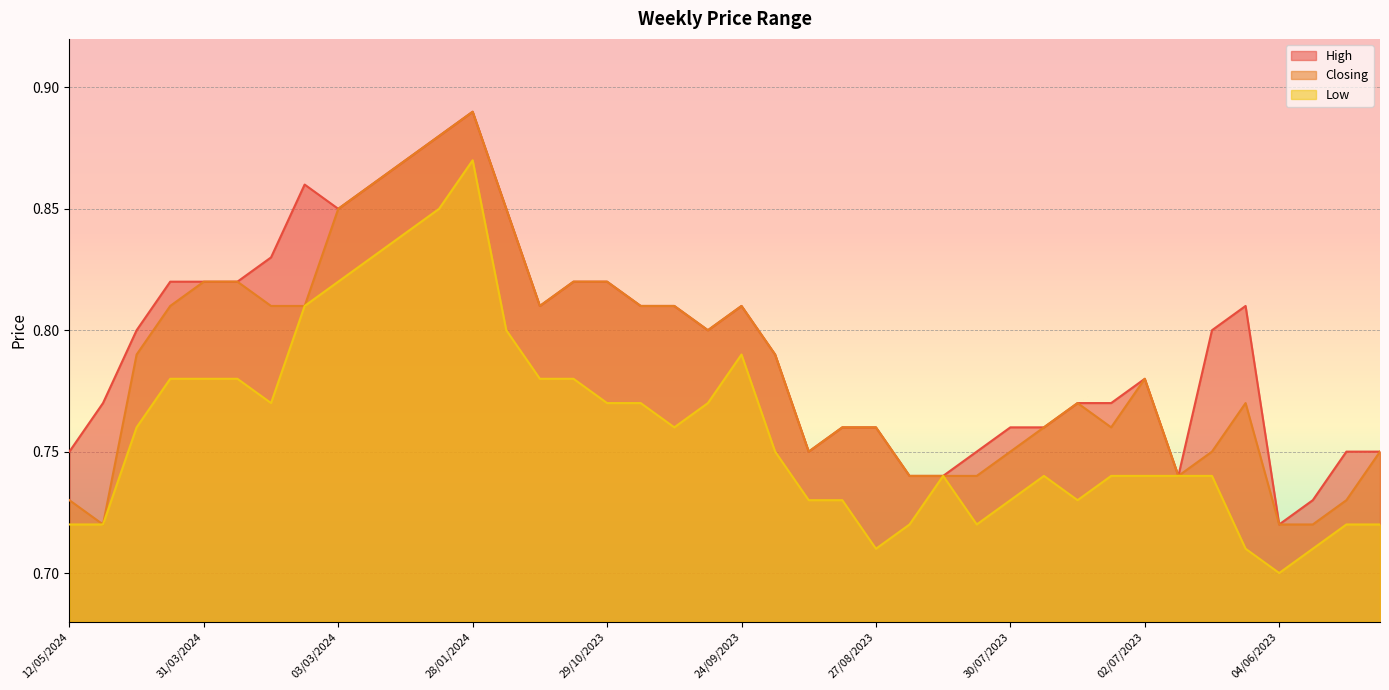

True or false: Closing and High intersect in this chart.

False